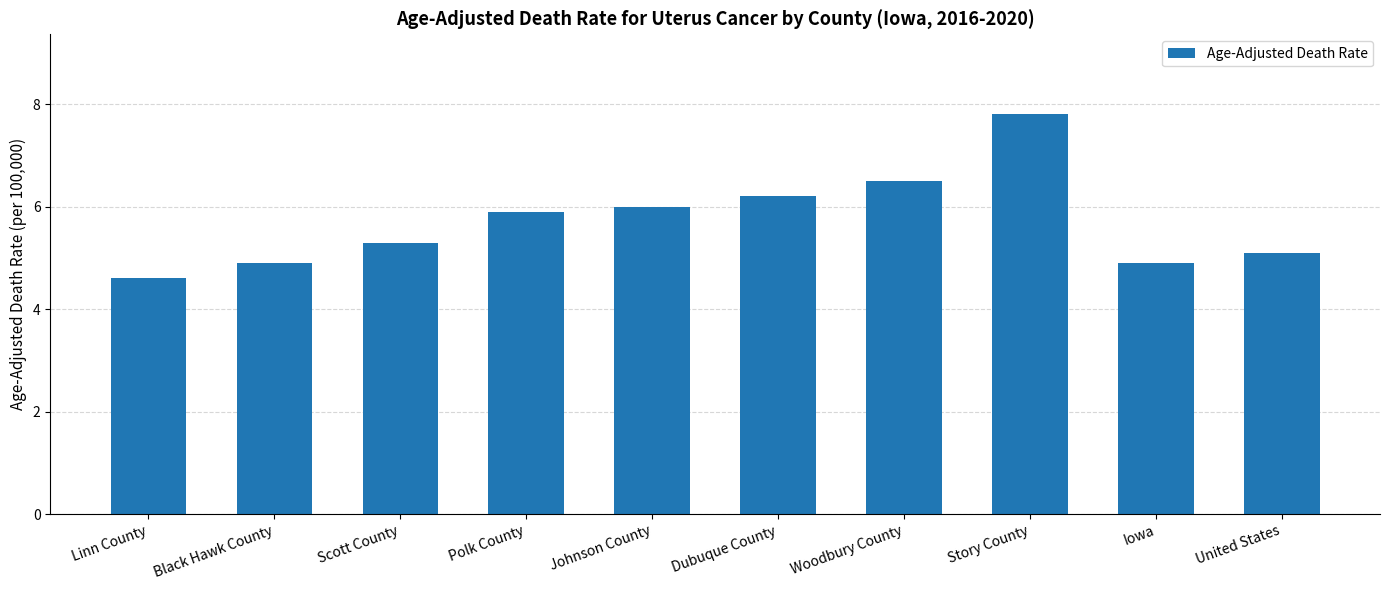

What is the change in value from Johnson County to Dubuque County?

+0.2